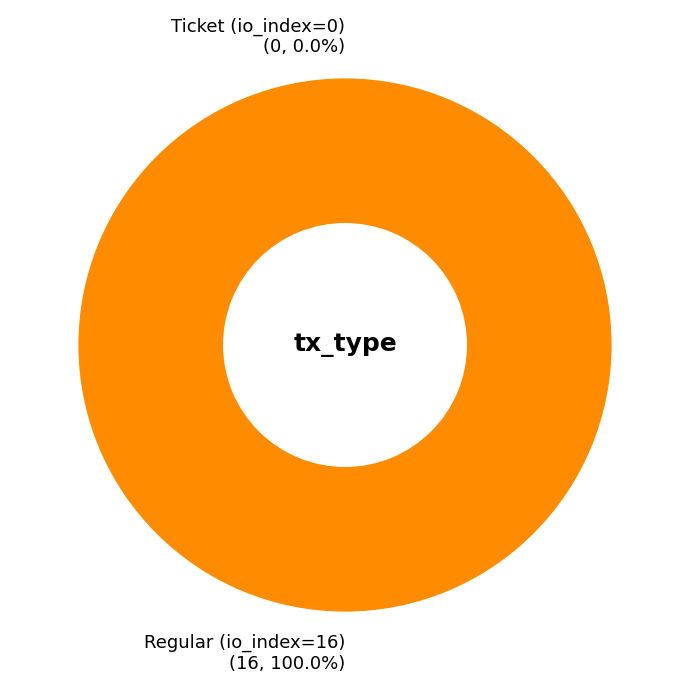

Is there a majority slice in this chart?

Yes